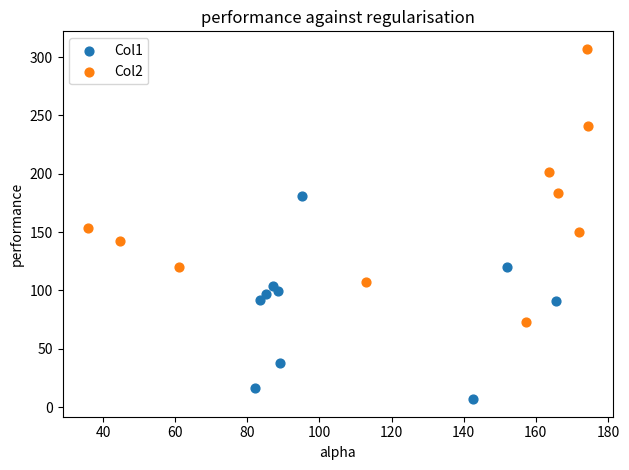

What are all the series names shown in the legend?

Col1, Col2